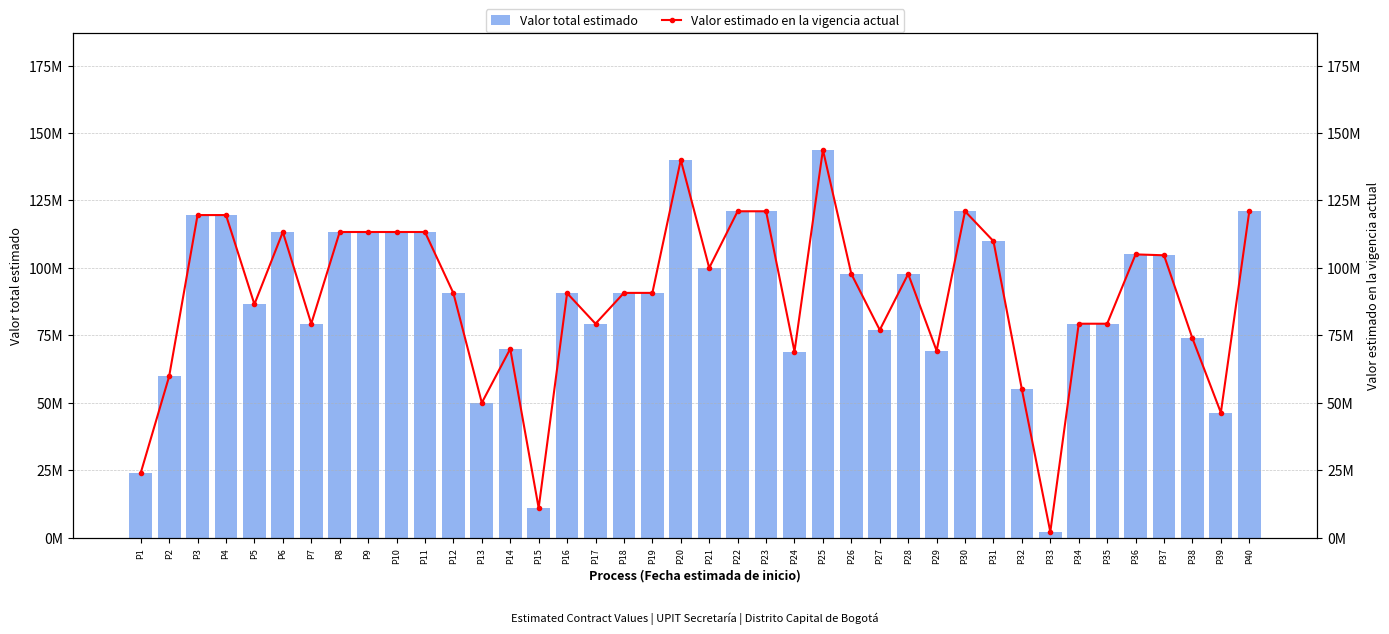

Reading left to right, what are all the values shown in this chart?

Valor total estimado: P1=24000000	P2=59788667	P3=119577333	P4=119577333	P5=86520000	P6=113300000	P7=79310000	P8=113300000	P9=113300000	P10=113300000	P11=113300000	P12=90640000	P13=50000000	P14=70000000	P15=11000000	P16=90640000	P17=79310000	P18=90734417	P19=90734417	P20=140000000	P21=100000000	P22=120980000	P23=120980000	P24=69000000	P25=143750000	P26=97750000	P27=77000000	P28=97750000	P29=69300000	P30=120980000	P31=109901000	P32=54967000	P33=2170000	P34=79310000	P35=79310000	P36=105000000	P37=104671366	P38=73883333	P39=46350000	P40=120980000
Valor estimado en la vigencia actual: P1=24000000	P2=59788667	P3=119577333	P4=119577333	P5=86520000	P6=113300000	P7=79310000	P8=113300000	P9=113300000	P10=113300000	P11=113300000	P12=90640000	P13=50000000	P14=70000000	P15=11000000	P16=90640000	P17=79310000	P18=90734417	P19=90734417	P20=140000000	P21=100000000	P22=120980000	P23=120980000	P24=69000000	P25=143750000	P26=97750000	P27=77000000	P28=97750000	P29=69300000	P30=120980000	P31=109901000	P32=54967000	P33=2170000	P34=79310000	P35=79310000	P36=105000000	P37=104671366	P38=73883333	P39=46350000	P40=120980000